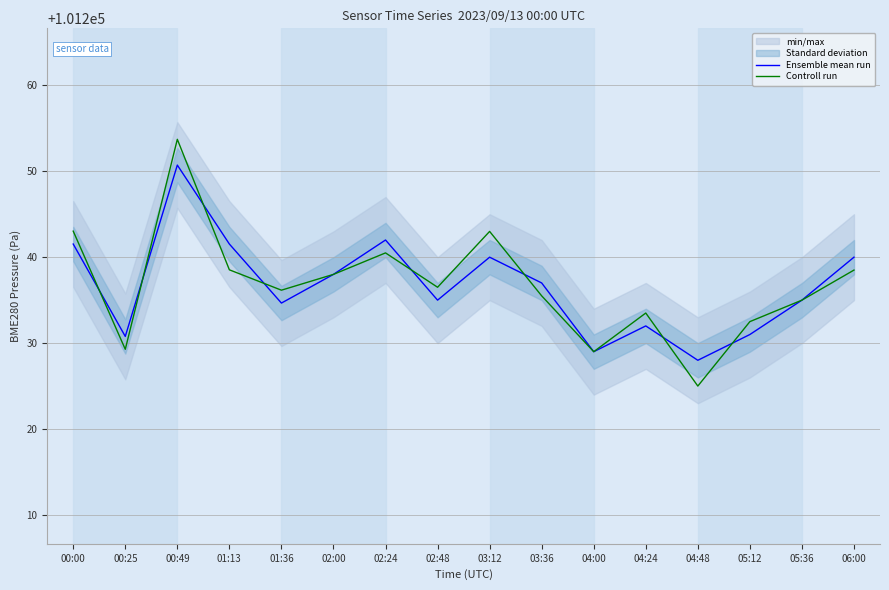

Reading right to left, list all the values displayed in this chart.

Ensemble mean run: 06:00=101240.0	05:36=101235.0	05:12=101231.0	04:48=101228.0	04:24=101232.0	04:00=101229.0	03:36=101237.0	03:12=101240.0	02:48=101235.0	02:24=101242.0	02:00=101238.0	01:36=101234.7	01:13=101241.5	00:49=101250.7	00:25=101230.8	00:00=101241.5
Controll run: 06:00=101238.5	05:36=101235.0	05:12=101232.5	04:48=101225.0	04:24=101233.5	04:00=101229.0	03:36=101235.5	03:12=101243.0	02:48=101236.5	02:24=101240.5	02:00=101238.0	01:36=101236.2	01:13=101238.5	00:49=101253.7	00:25=101229.3	00:00=101243.0